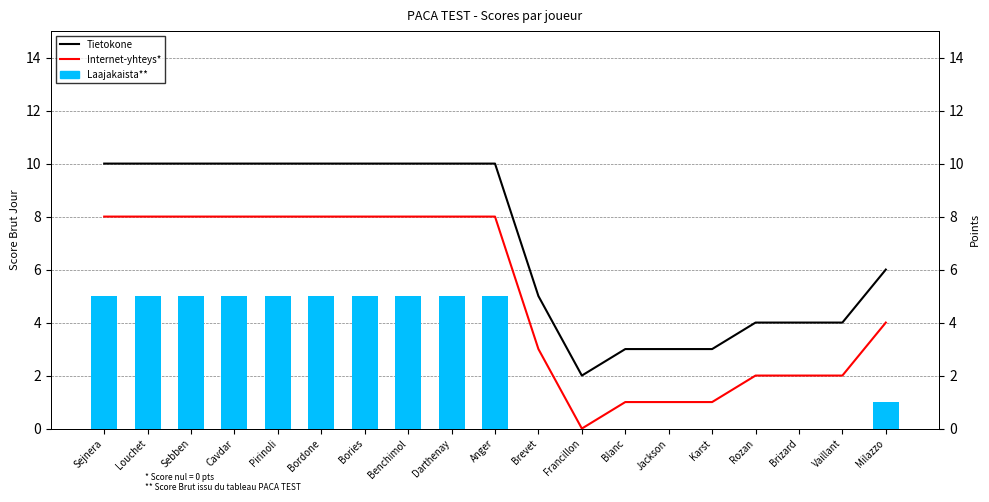

Reading right to left, transcribe all the data shown in this chart.

Laajakaista**: Milazzo=1	Vaillant=0	Brizard=0	Rozan=0	Karst=0	Jackson=0	Blanc=0	Francillon=0	Brevet=0	Anger=5	Darthenay=5	Benchimol=5	Bories=5	Bordone=5	Pirinoli=5	Cavdar=5	Sebben=5	Louchet=5	Sejnera=5
Tietokone: Milazzo=6	Vaillant=4	Brizard=4	Rozan=4	Karst=3	Jackson=3	Blanc=3	Francillon=2	Brevet=5	Anger=10	Darthenay=10	Benchimol=10	Bories=10	Bordone=10	Pirinoli=10	Cavdar=10	Sebben=10	Louchet=10	Sejnera=10
Internet-yhteys*: Milazzo=4	Vaillant=2	Brizard=2	Rozan=2	Karst=1	Jackson=1	Blanc=1	Francillon=0	Brevet=3	Anger=8	Darthenay=8	Benchimol=8	Bories=8	Bordone=8	Pirinoli=8	Cavdar=8	Sebben=8	Louchet=8	Sejnera=8